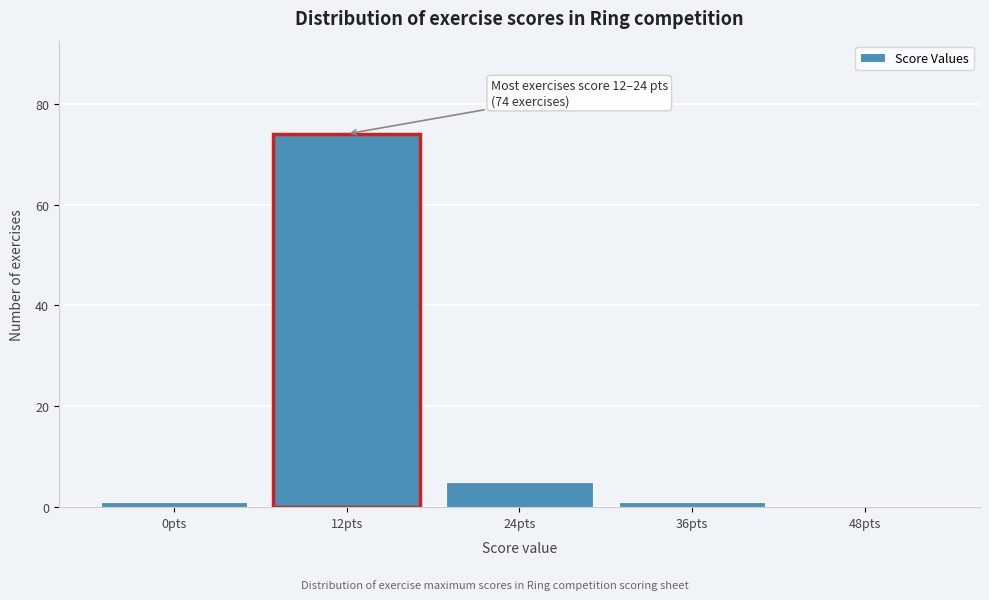

Reading right to left, list all the values displayed in this chart.

48pts=0	36pts=1	24pts=5	12pts=74	0pts=1